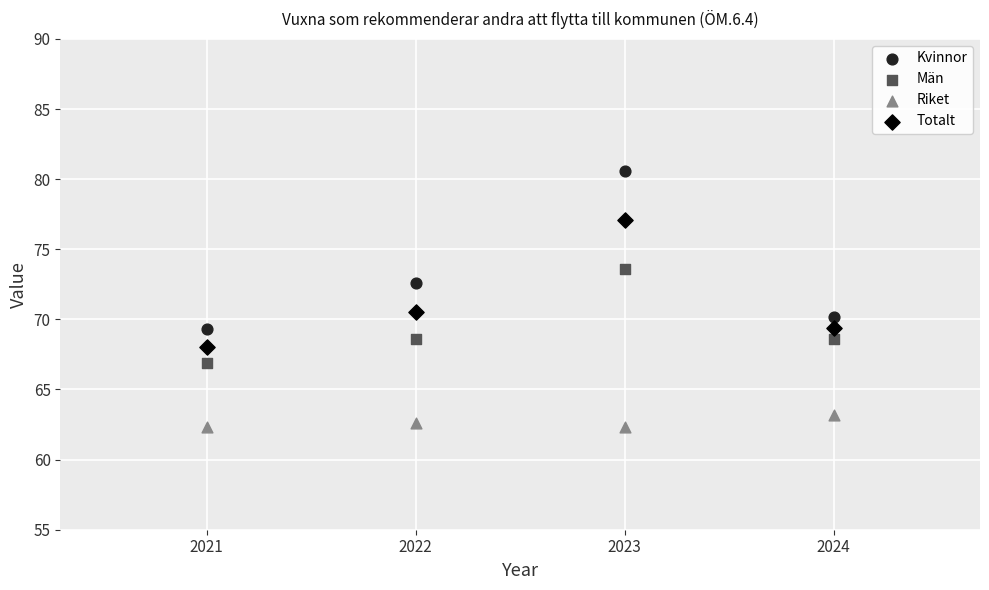

Which series reaches the maximum Y coordinate?

Kvinnor